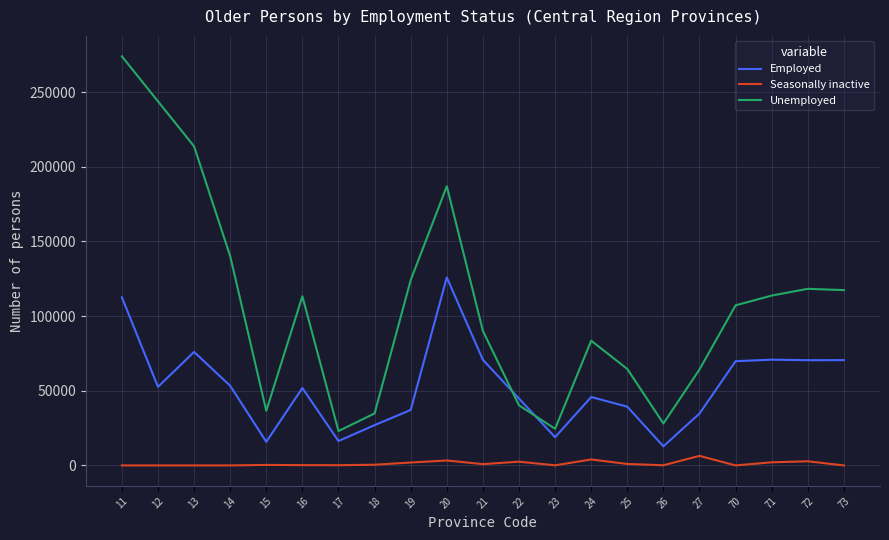

The value of Employed at 14 is 53330. True or false?

True